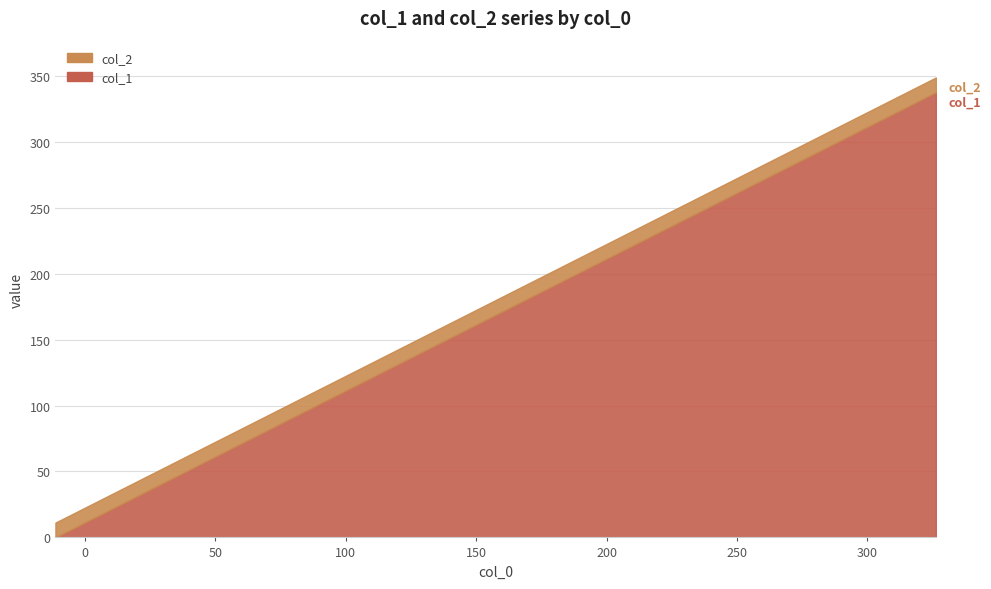

The value of col_2 at 236.25 is 131.0. True or false?

False